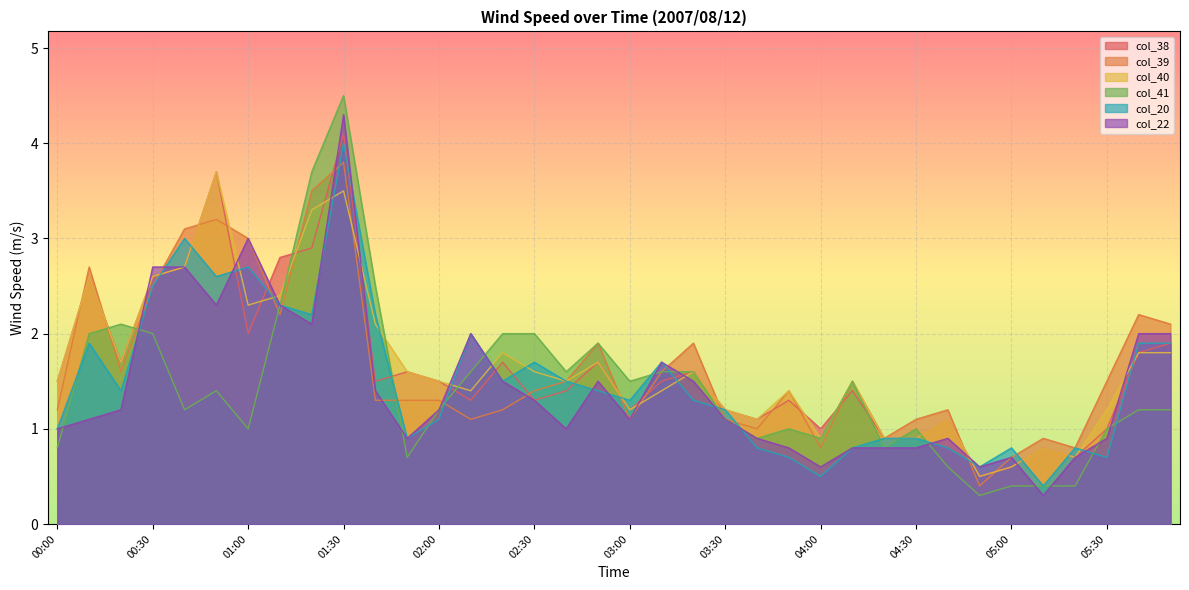

How many interior local peaks does the col_22 series have?

7